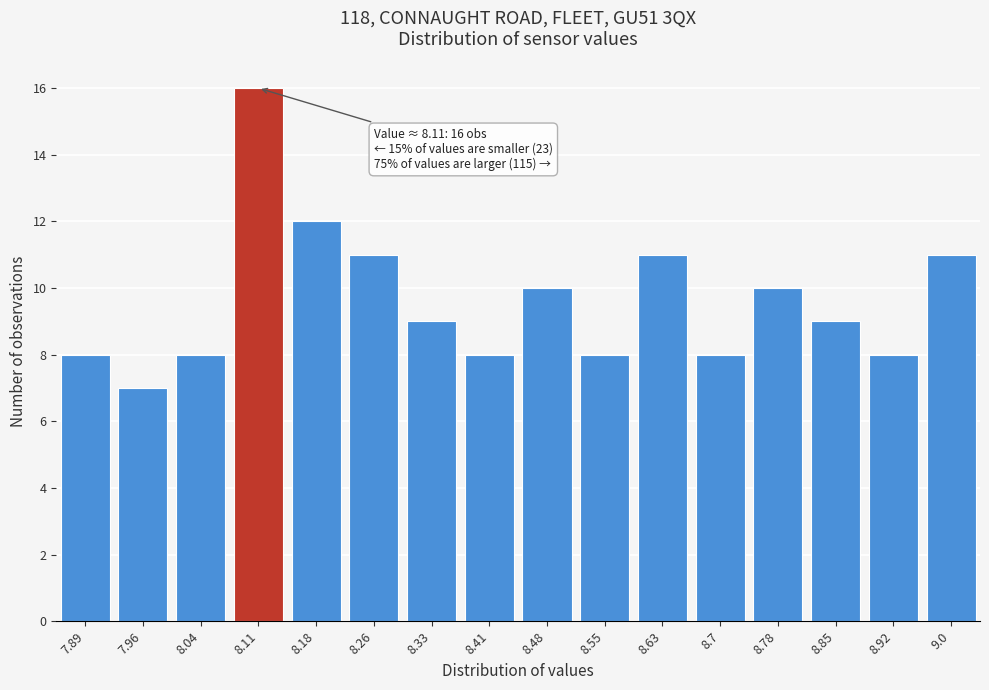

Reading left to right, list all the values displayed in this chart.

8	7	8	16	12	11	9	8	10	8	11	8	10	9	8	11